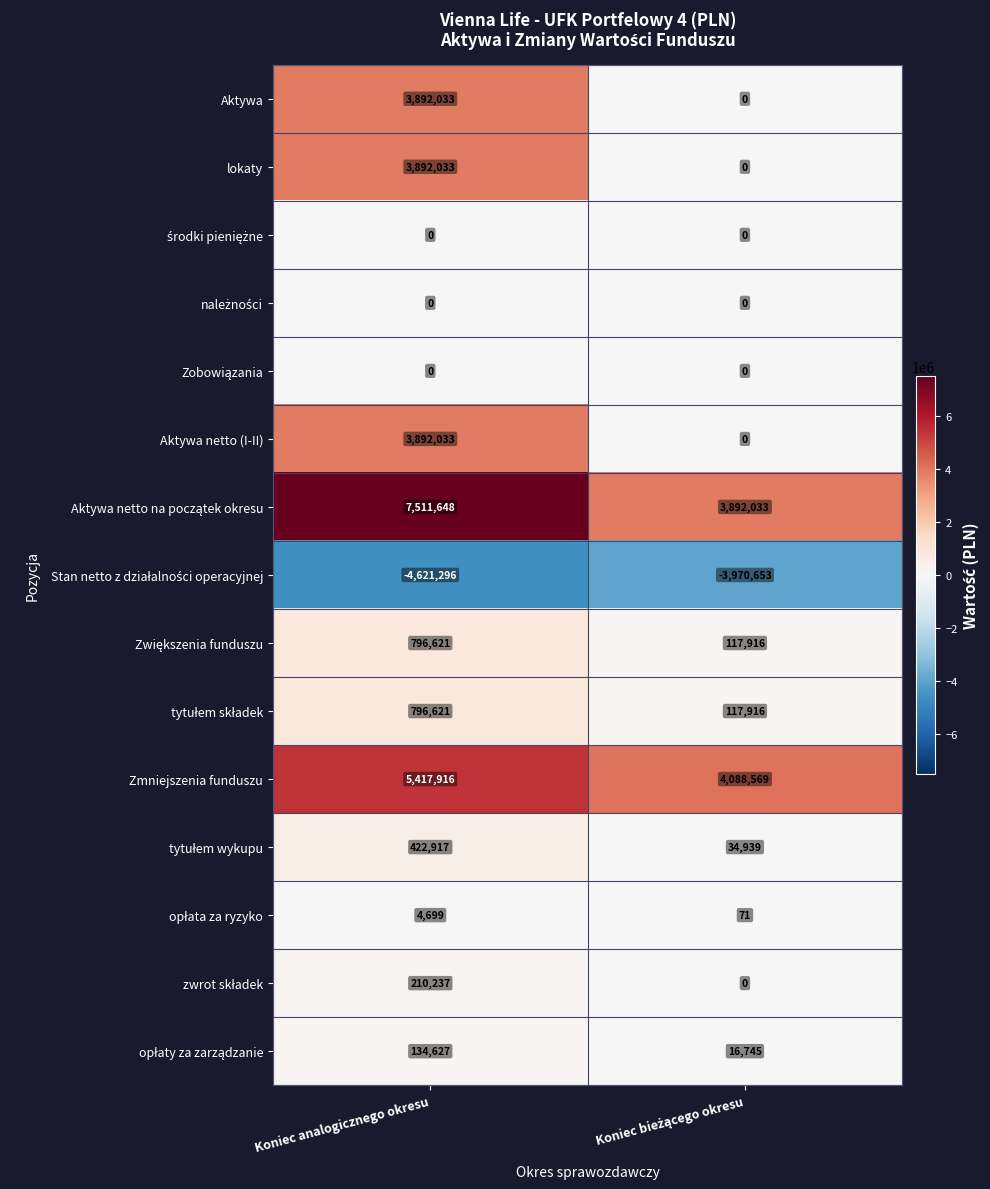

What is the sum of all Zmniejszenia funduszu values?

9506485